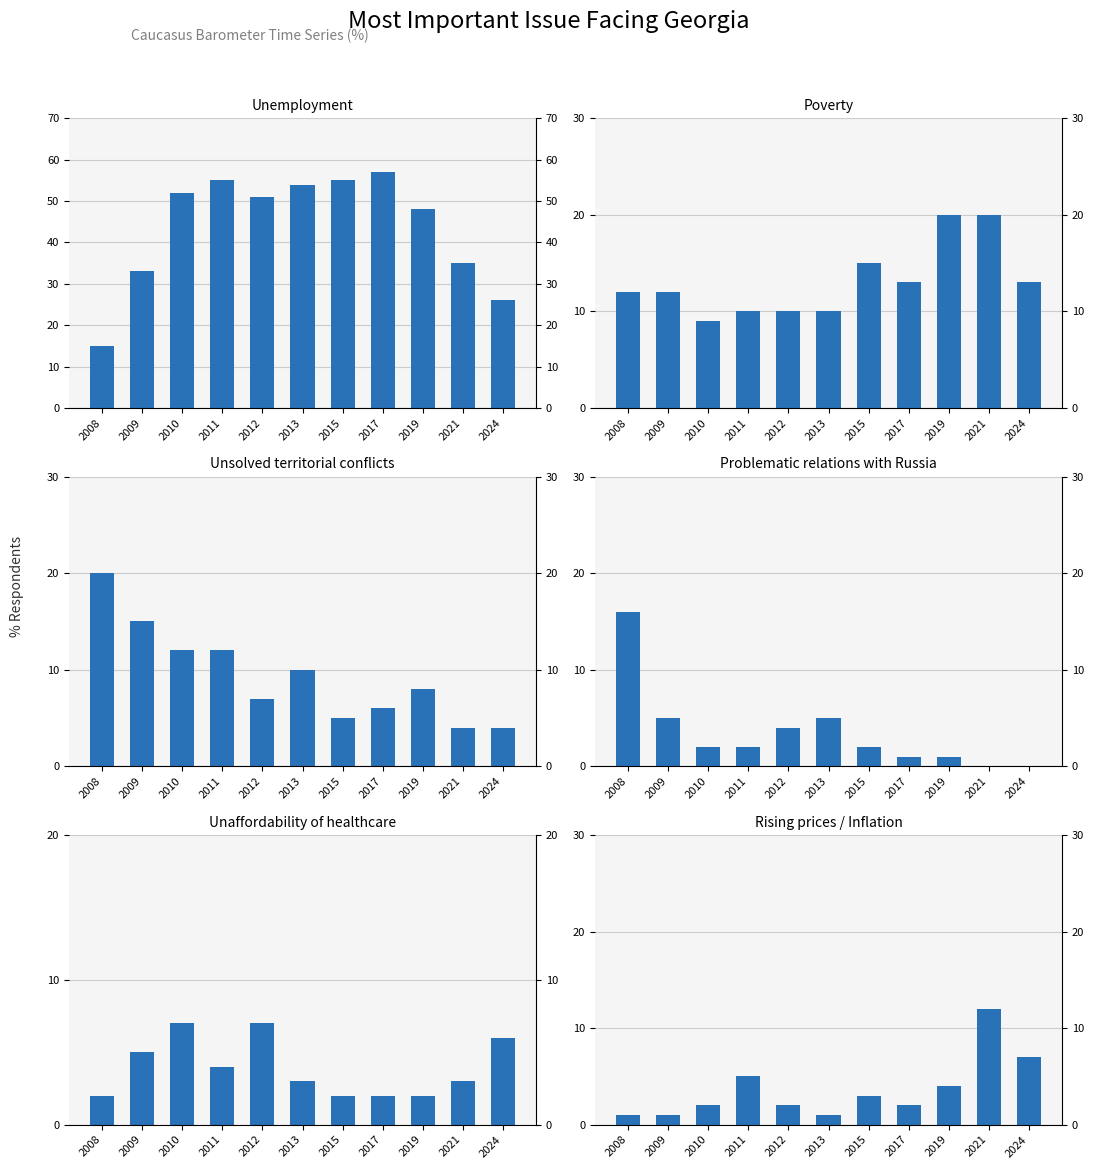

What is the value of the Rising prices / Inflation bar at the 2nd from the left?

1